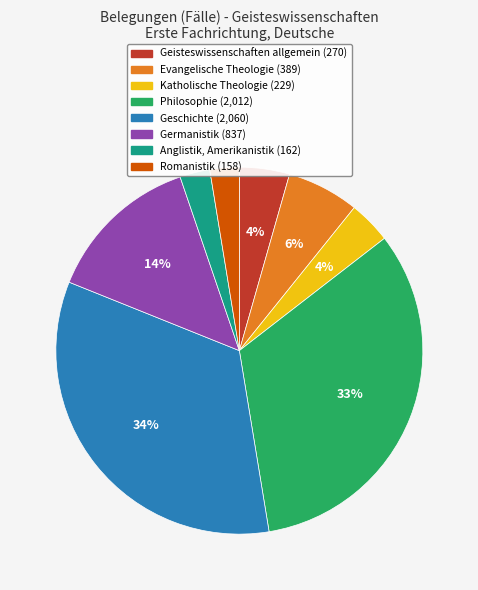

To the nearest percent, what is the average slice percentage?

12%